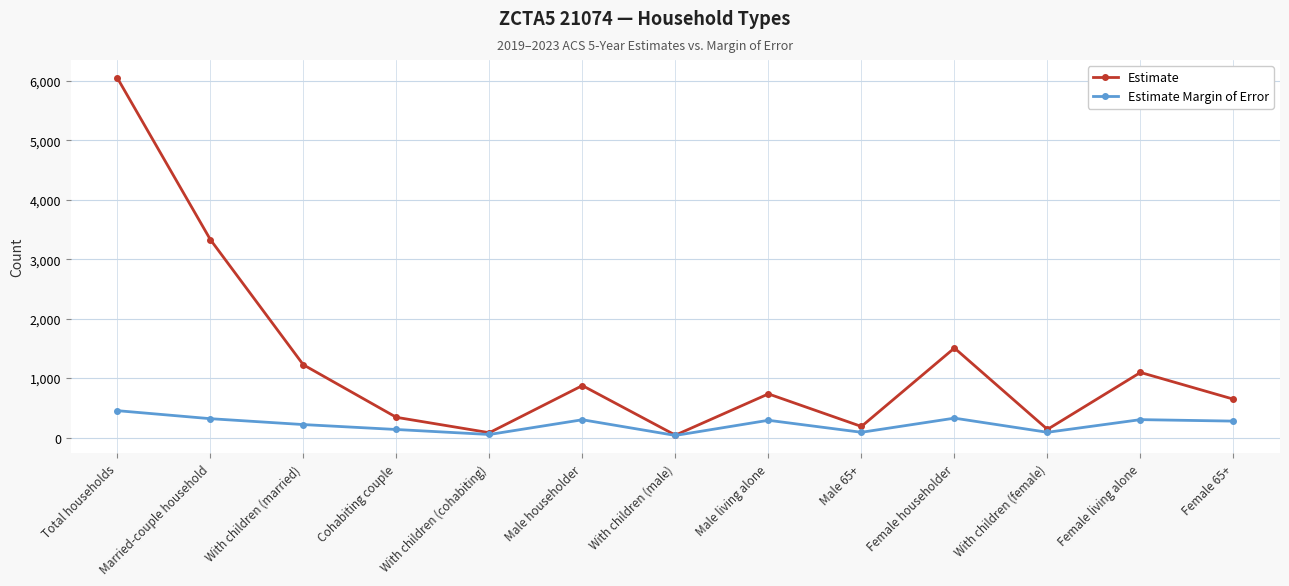

How many series are shown in this chart?

2